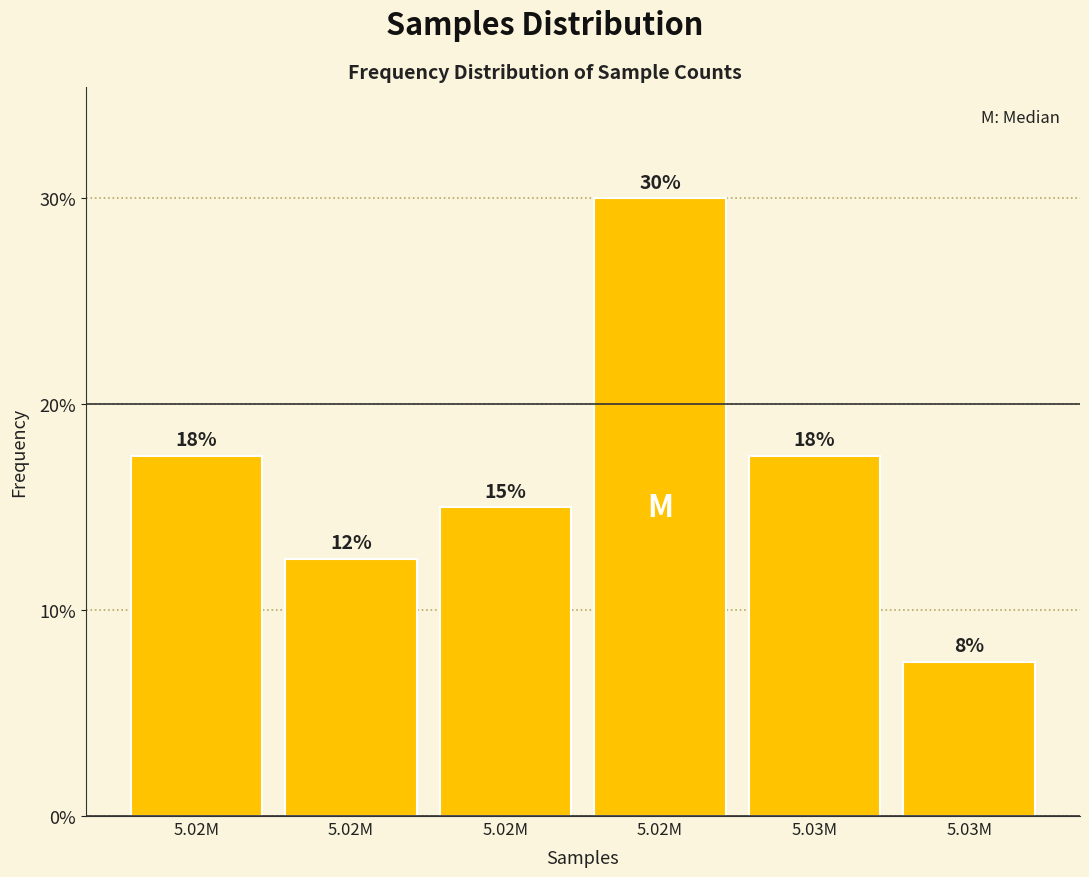

Does the chart contain any negative values?

No